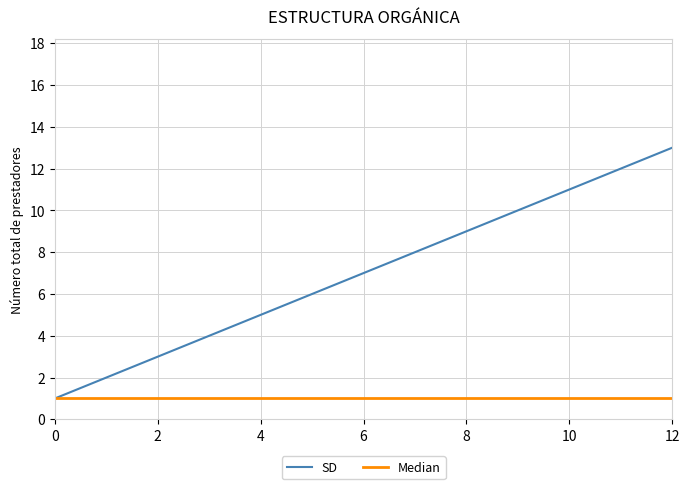

List the series in order of their peak value, lowest first.

Median, SD